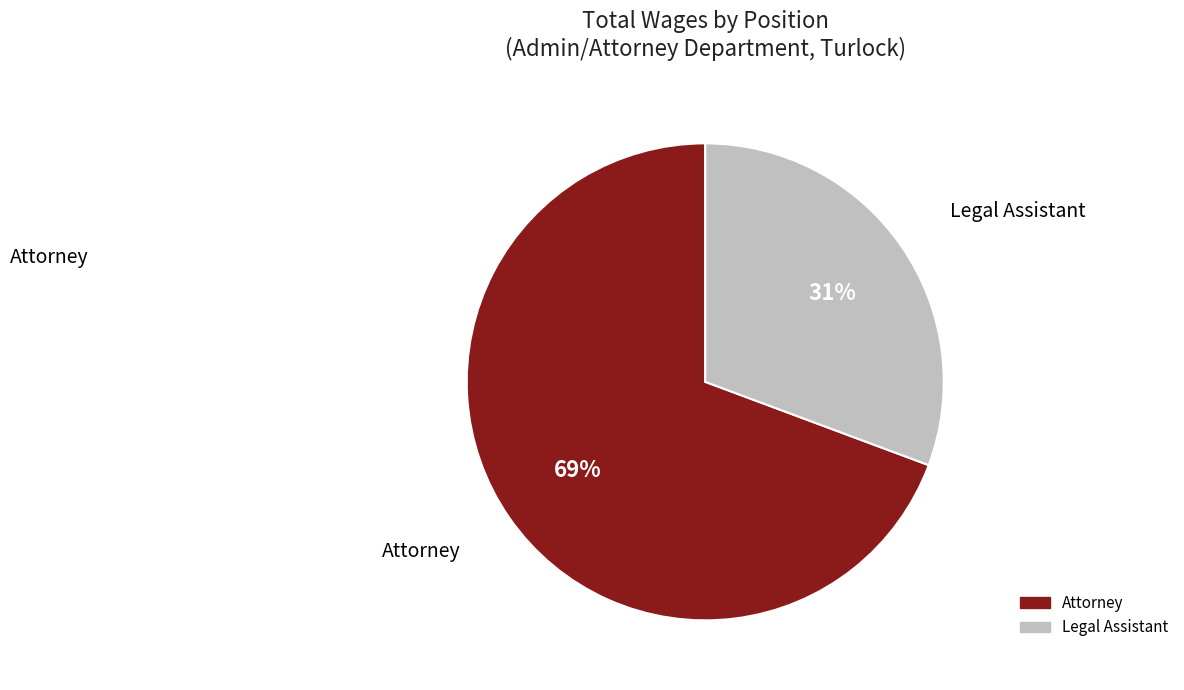

Is there any slice that represents more than half of the pie?

Yes